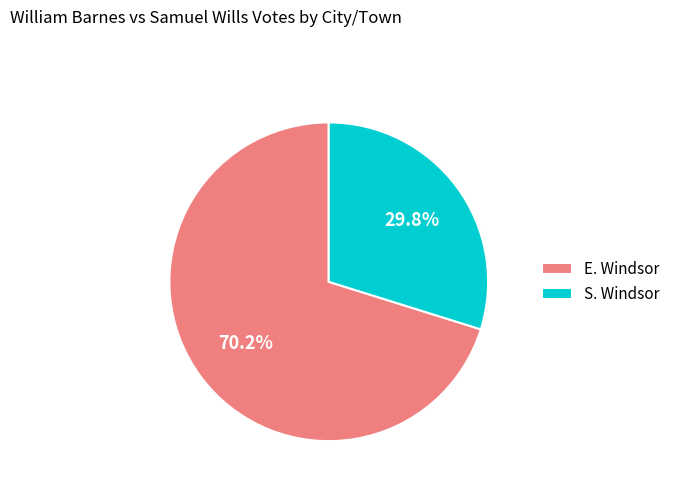

What percentage is the S. Windsor slice, to the nearest percent?

30%